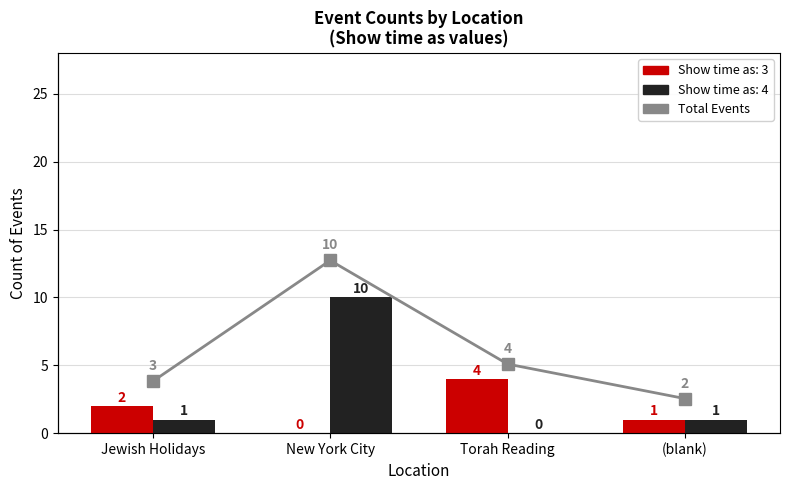

What is the value of the Show time as 3 bar at the 3rd from the left?

4